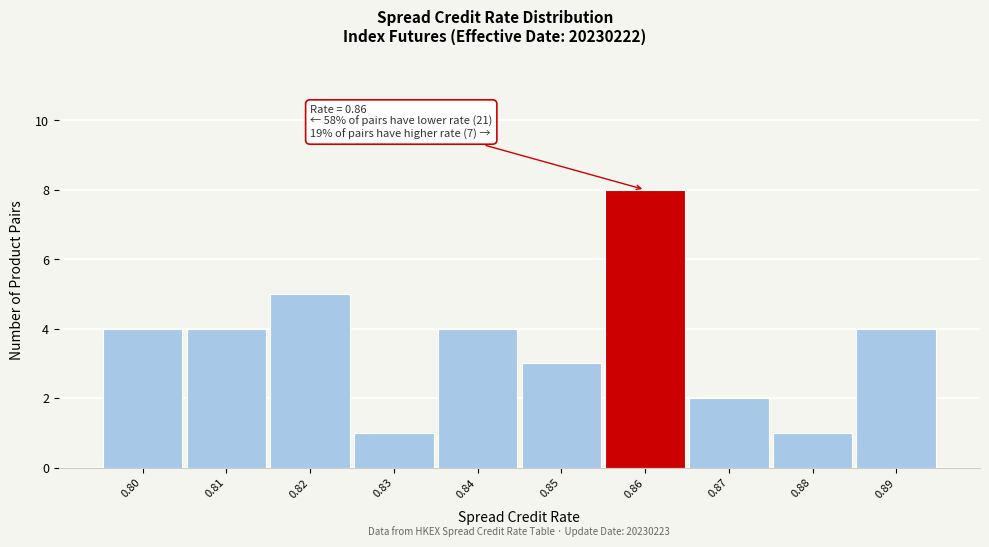

Over which range of the x-axis is the bar tallest?

0.855 to 0.865